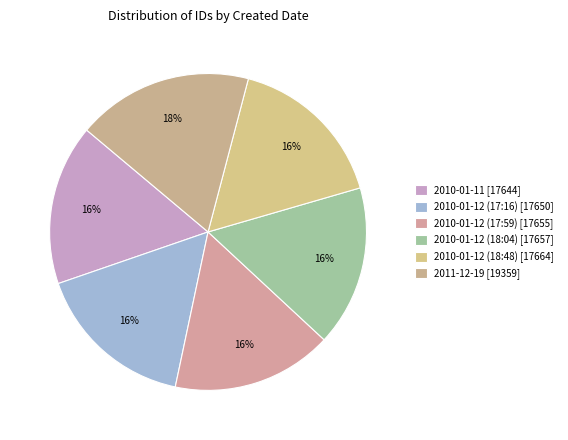

To the nearest percent, what percentage of the pie is 2010-01-12 (17:16)?

16%